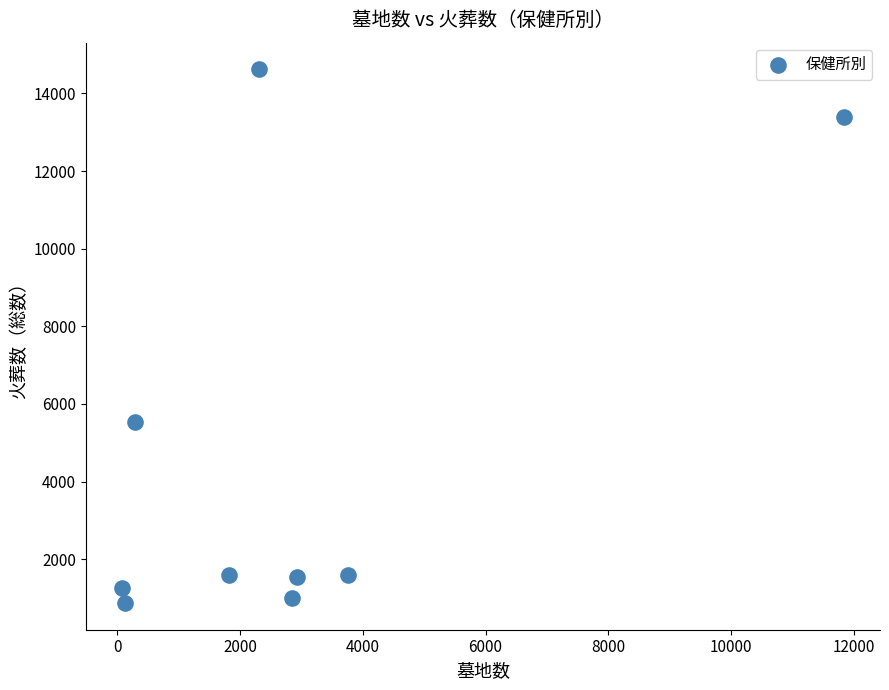

What Y value in the scatter plot is closest to 7746?

5526